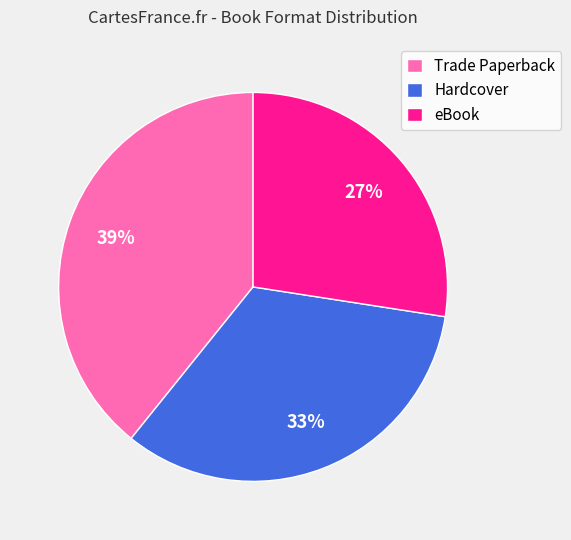

Approximately how many times larger is the value at Trade Paperback compared to eBook?

1.4